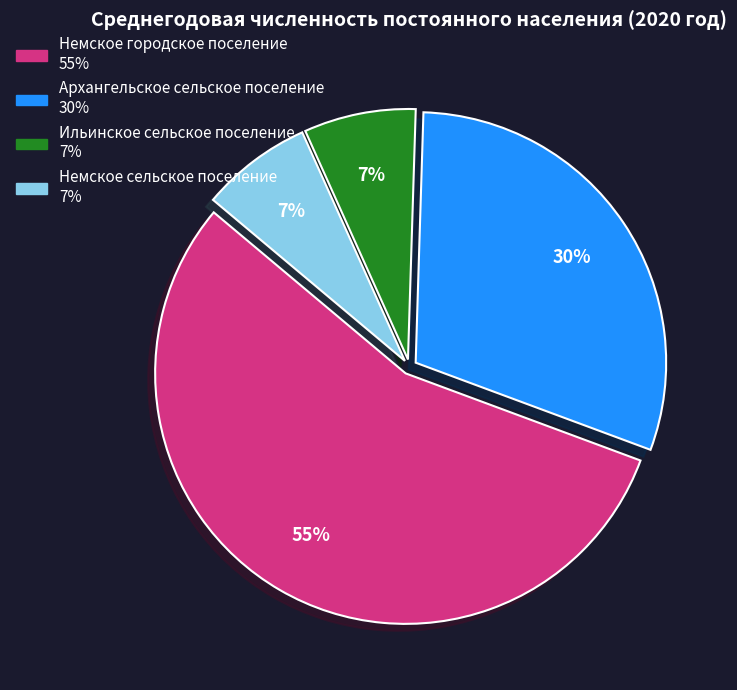

Which slice is the largest?

Немское городское поселение